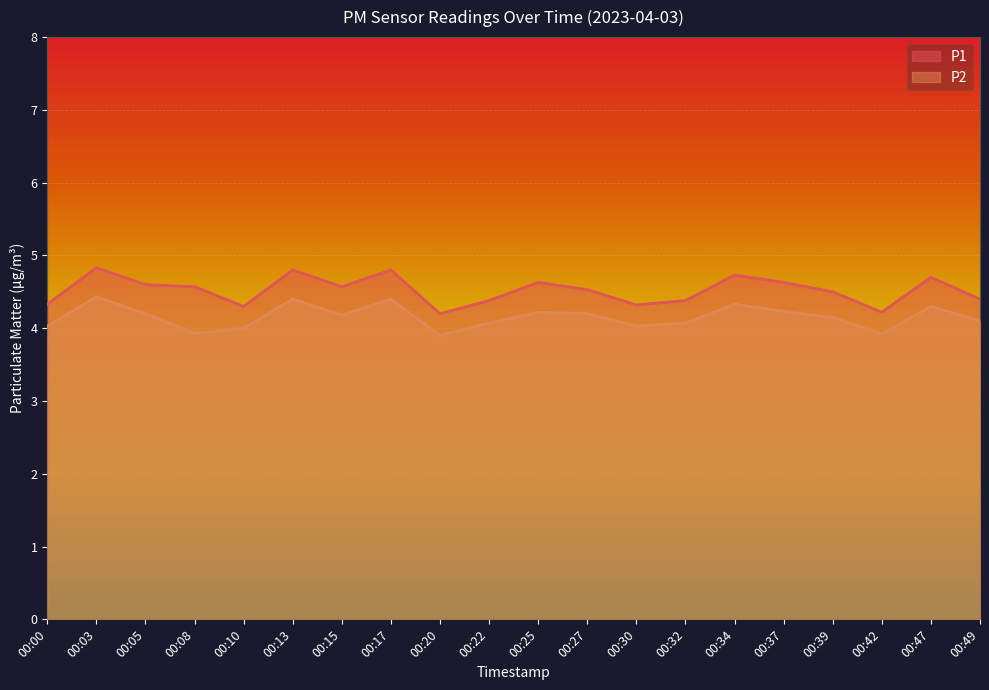

At 00:37, list the series in order from smallest to largest.

P2, P1